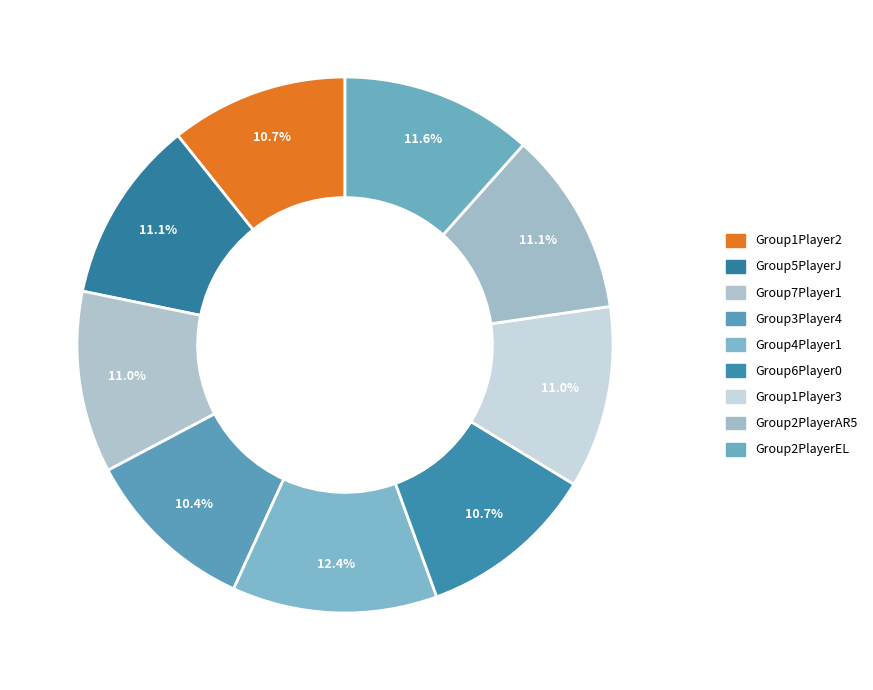

To the nearest percent, what percentage of the pie is Group1Player3?

11%